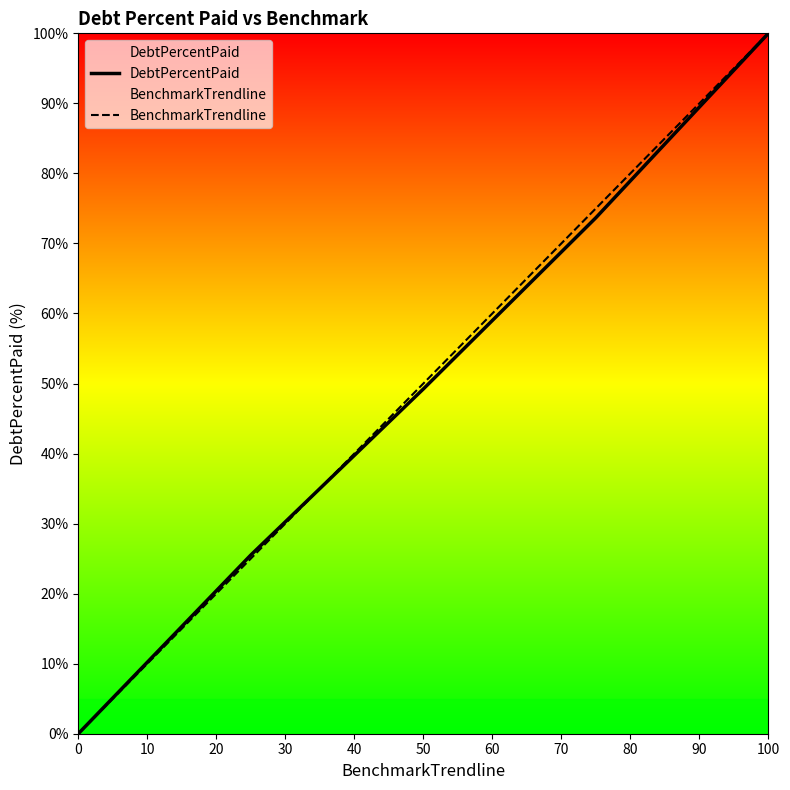

At which label does BenchmarkTrendline reach its peak?

100